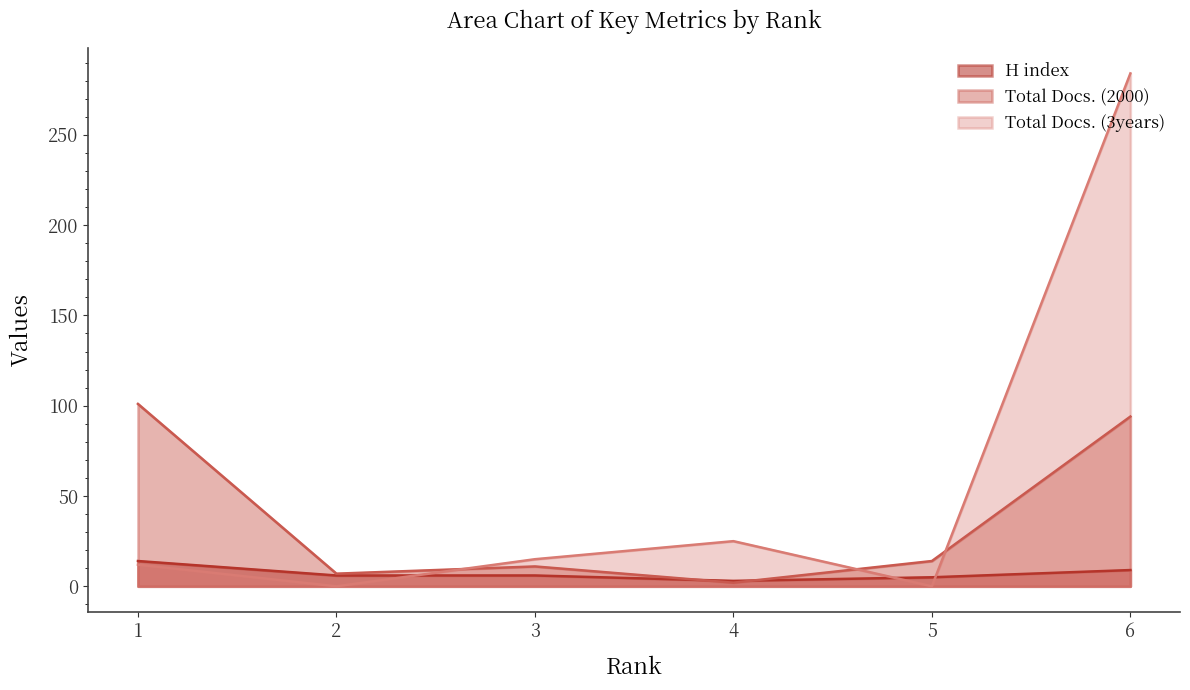

How many lines are shown in the chart?

3